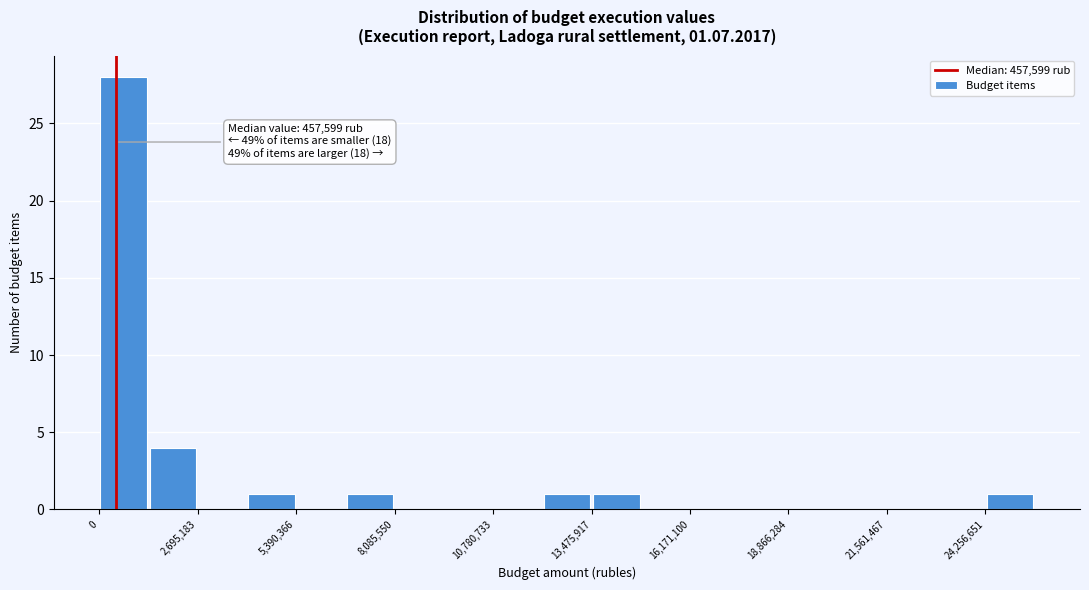

Around what value on the x-axis is the tallest bar? Give the approximate position of its centre, as read against the axis.

500000